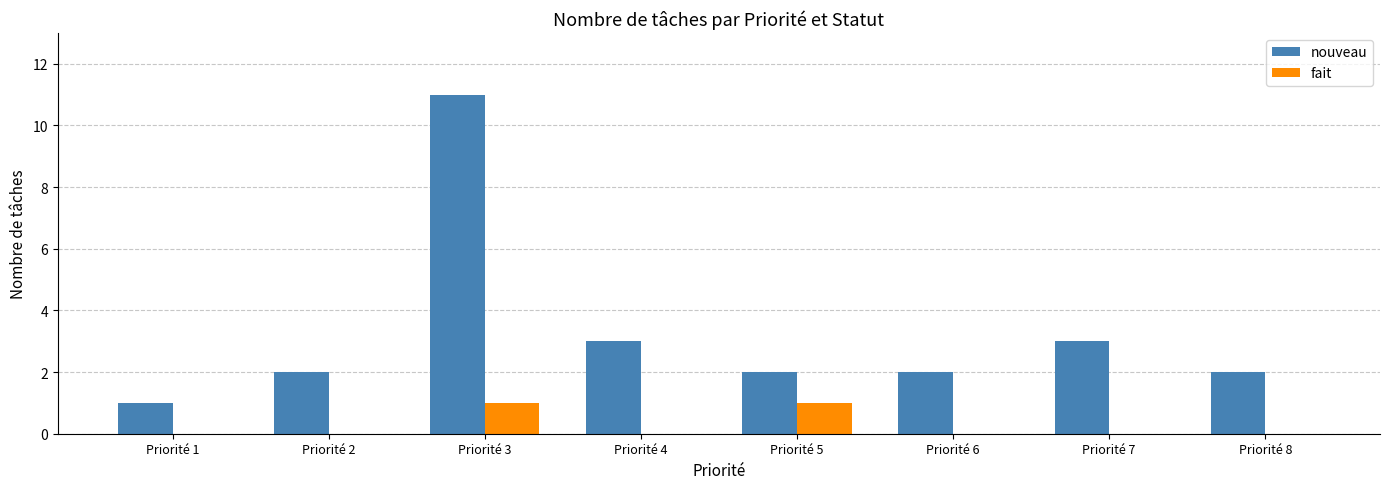

Reading left to right, transcribe all the data shown in this chart.

nouveau: Priorité 1=1	Priorité 2=2	Priorité 3=11	Priorité 4=3	Priorité 5=2	Priorité 6=2	Priorité 7=3	Priorité 8=2
fait: Priorité 1=0	Priorité 2=0	Priorité 3=1	Priorité 4=0	Priorité 5=1	Priorité 6=0	Priorité 7=0	Priorité 8=0